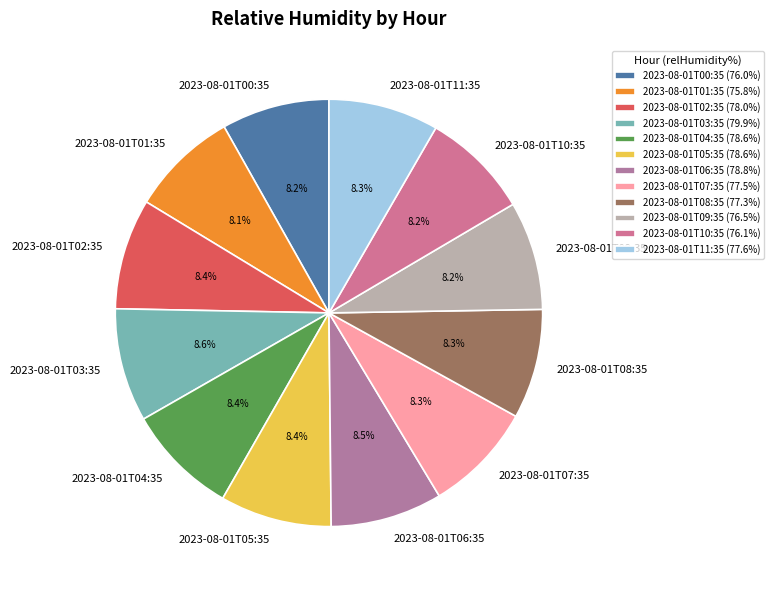

What percentage is the 2023-08-01T08:35 slice, to the nearest percent?

8%